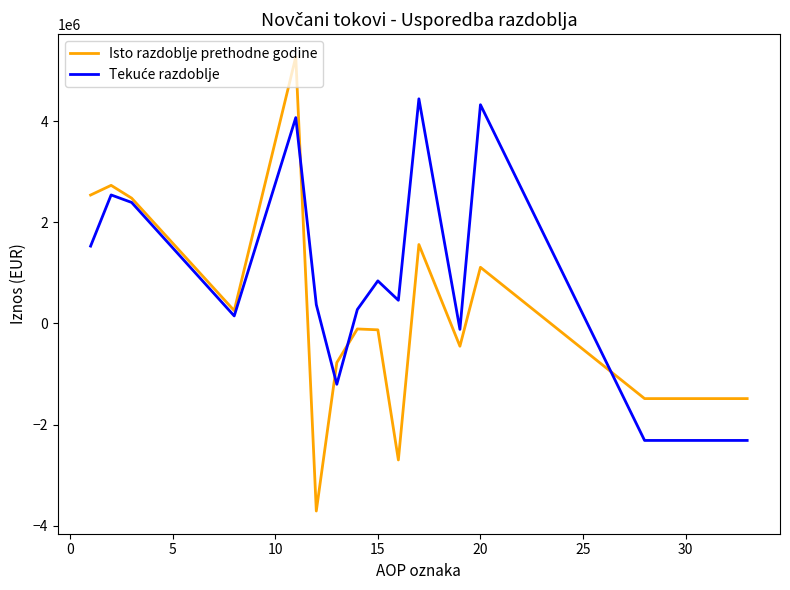

Which series has the largest range (max minus min)?

Isto razdoblje prethodne godine